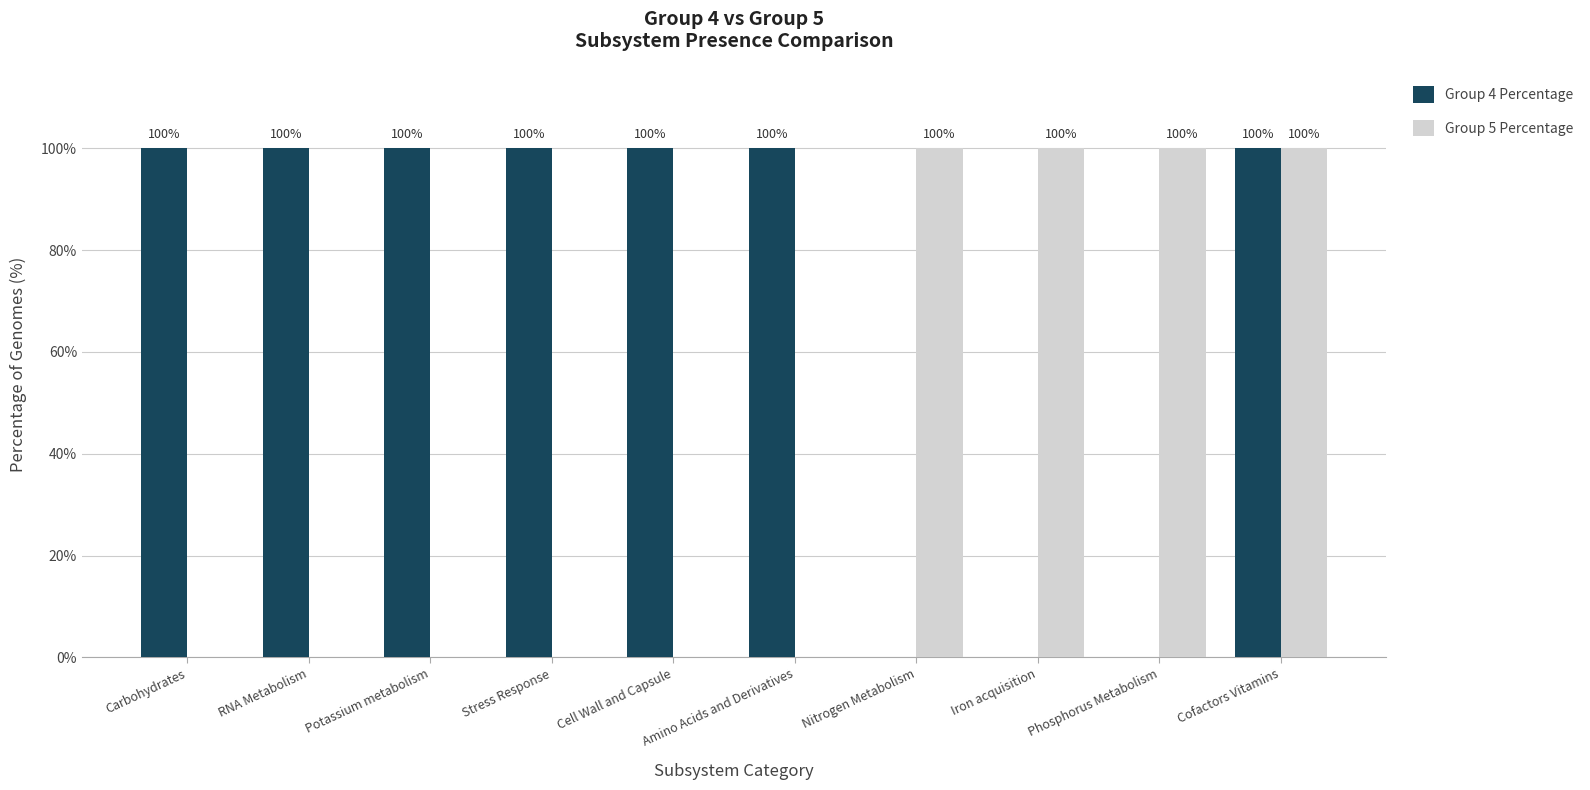

What is the sum of all Group 4 Percentage values?

700